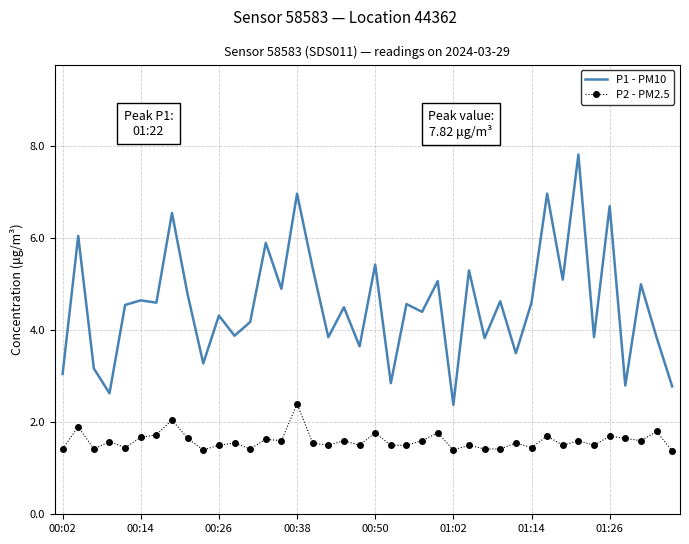

True or false: P1 - PM10 and P2 - PM2.5 cross at least once.

False